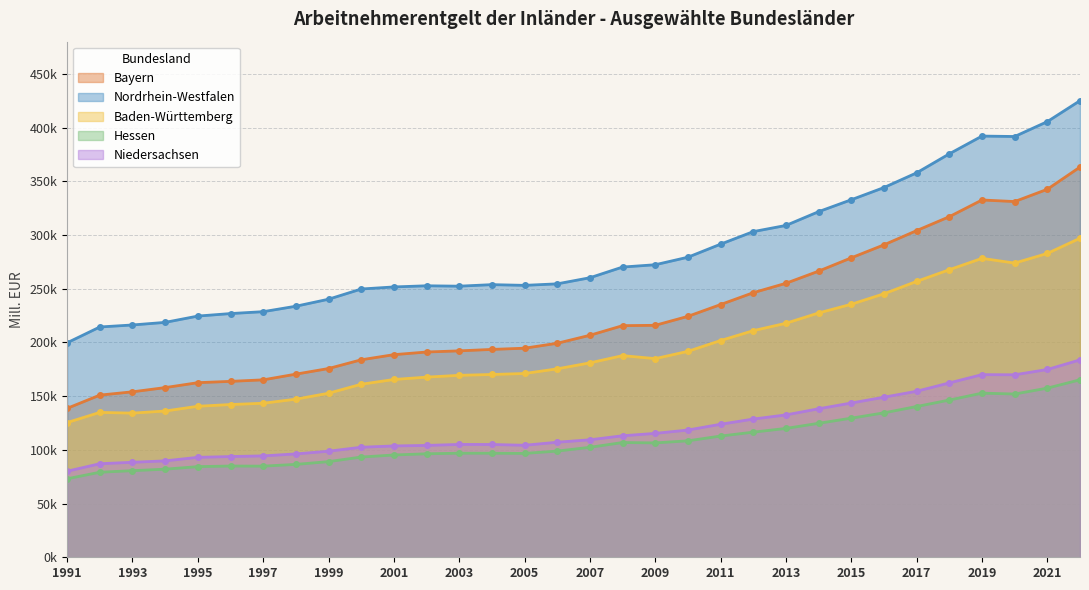

What are all the series names shown in the legend?

Bayern, Nordrhein-Westfalen, Baden-Württemberg, Hessen, Niedersachsen